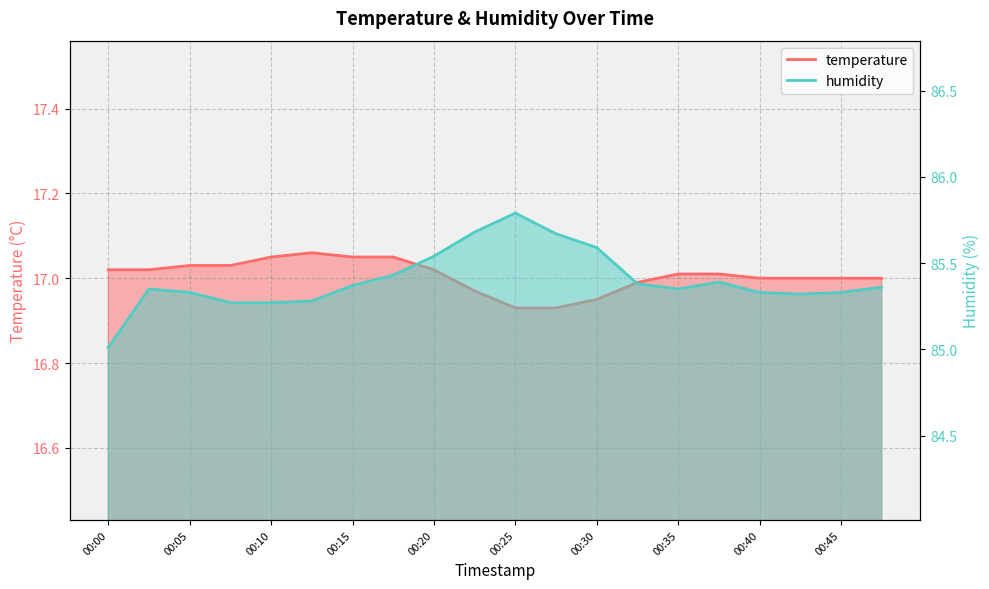

Does the chart display data point markers on the line(s)?

No